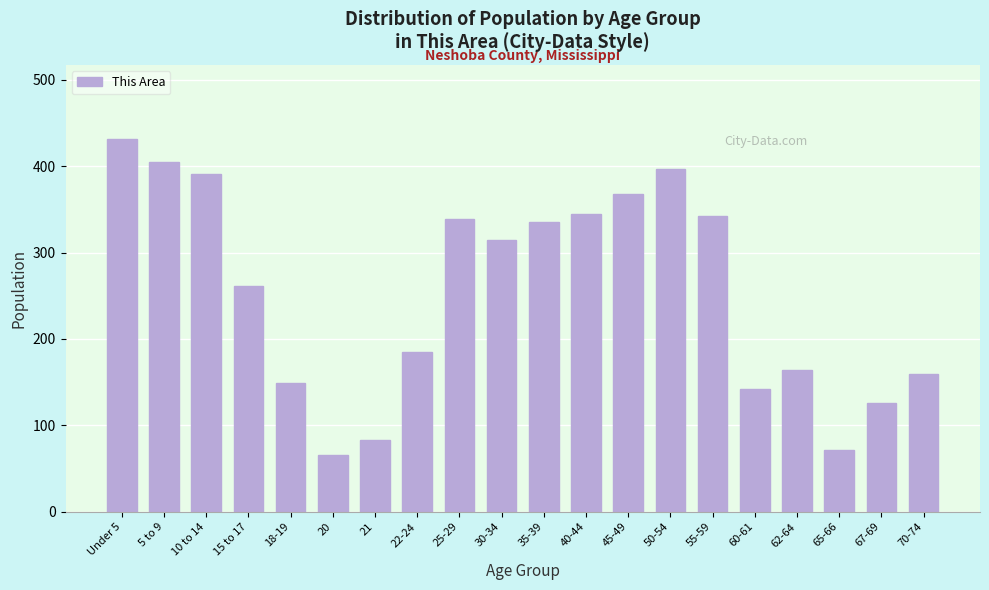

Reading left to right, extract all data points from this chart.

431	405	391	261	149	66	83	185	339	314	335	345	368	397	342	142	164	72	126	159